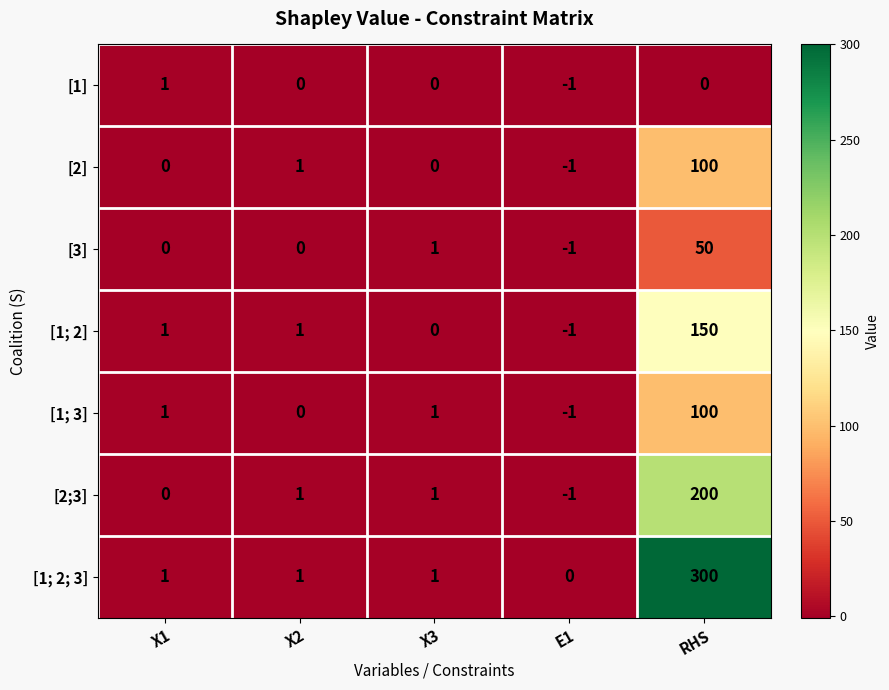

At which label does [2;3] reach its minimum?

E1